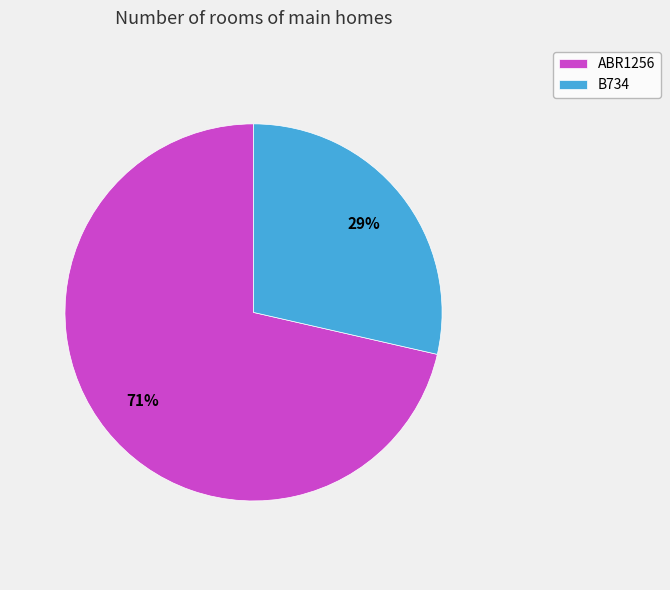

The ABR1256 slice represents 71% of the pie. True or false?

True